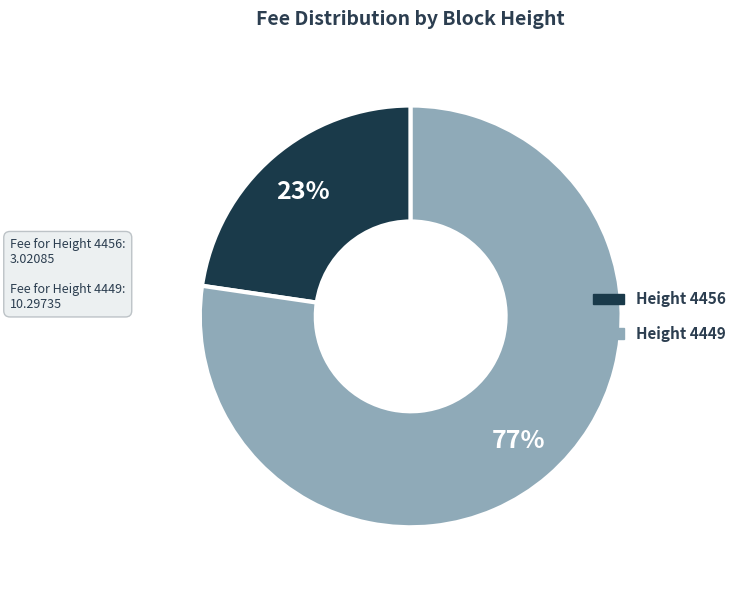

Is there a majority slice in this chart?

Yes